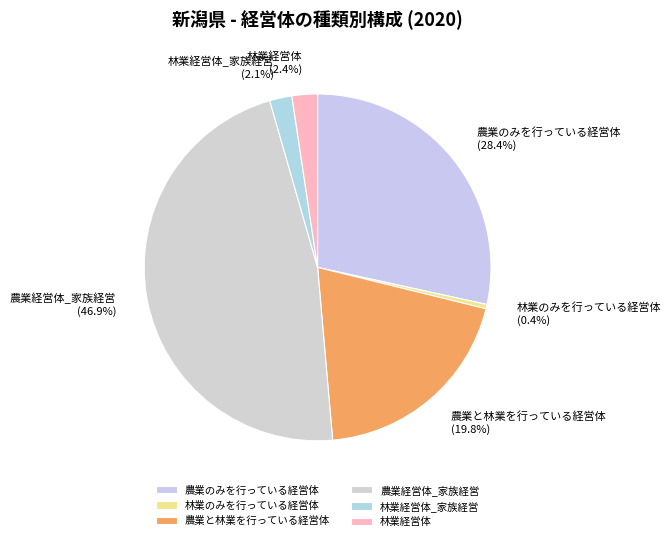

Is there any slice that represents more than half of the pie?

No